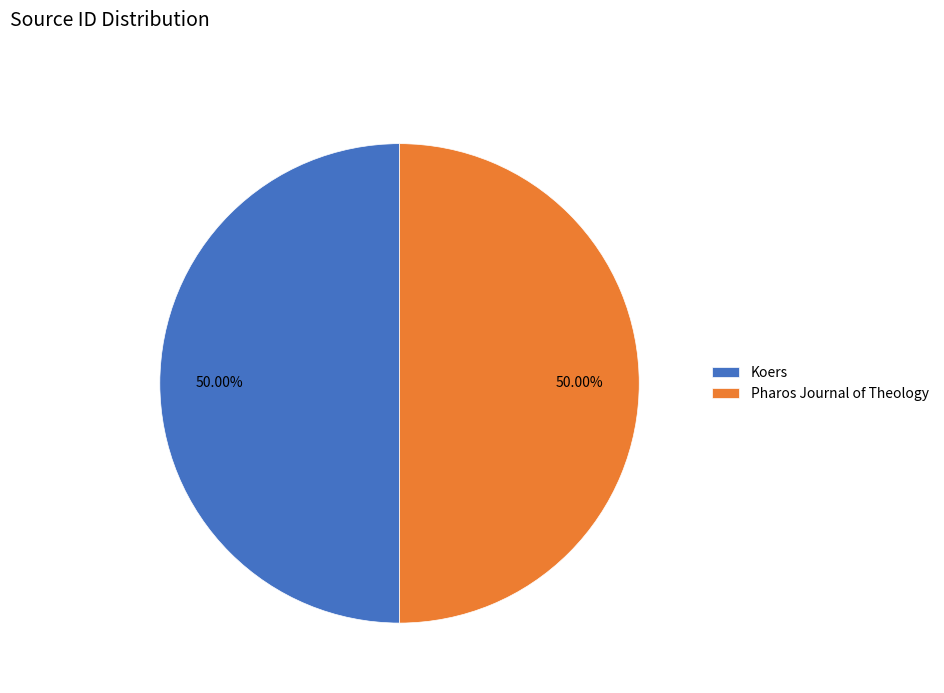

Do Pharos Journal of Theology and Koers together represent more than half of the pie?

Yes